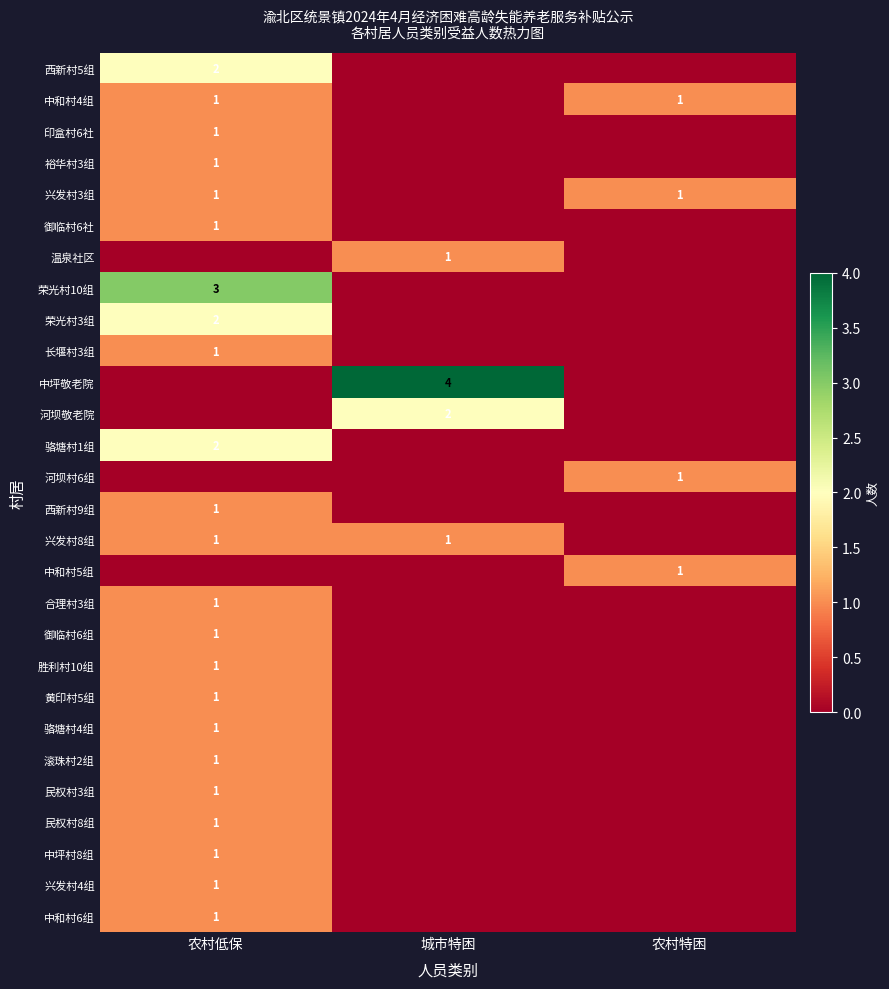

The 中和村5组 series shows 1 at 农村特困. True or false?

True